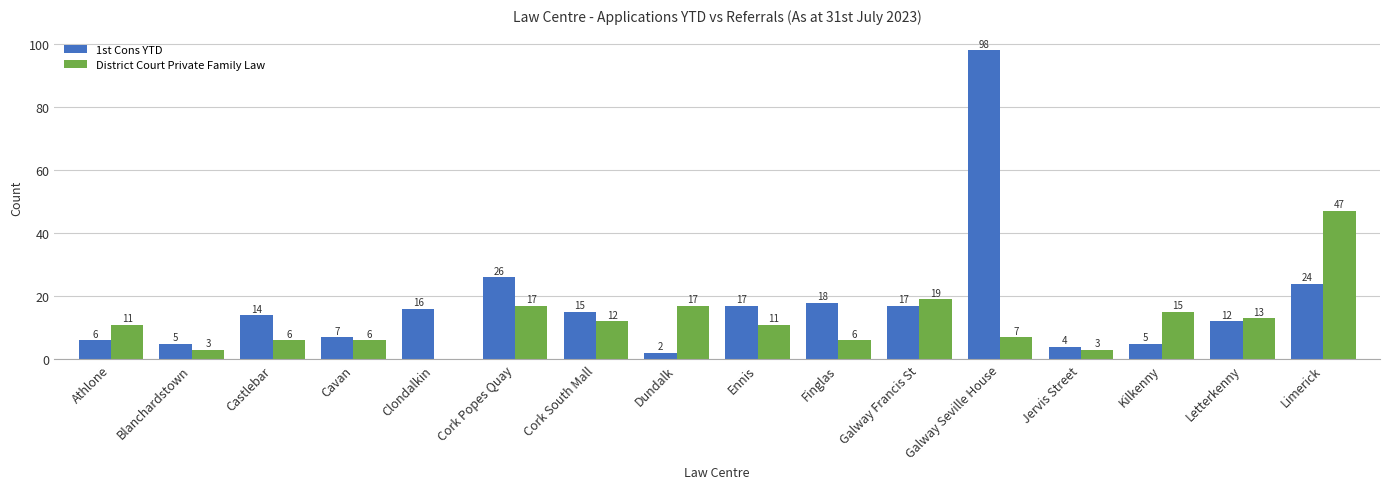

What is the total value across all series at Castlebar?

20